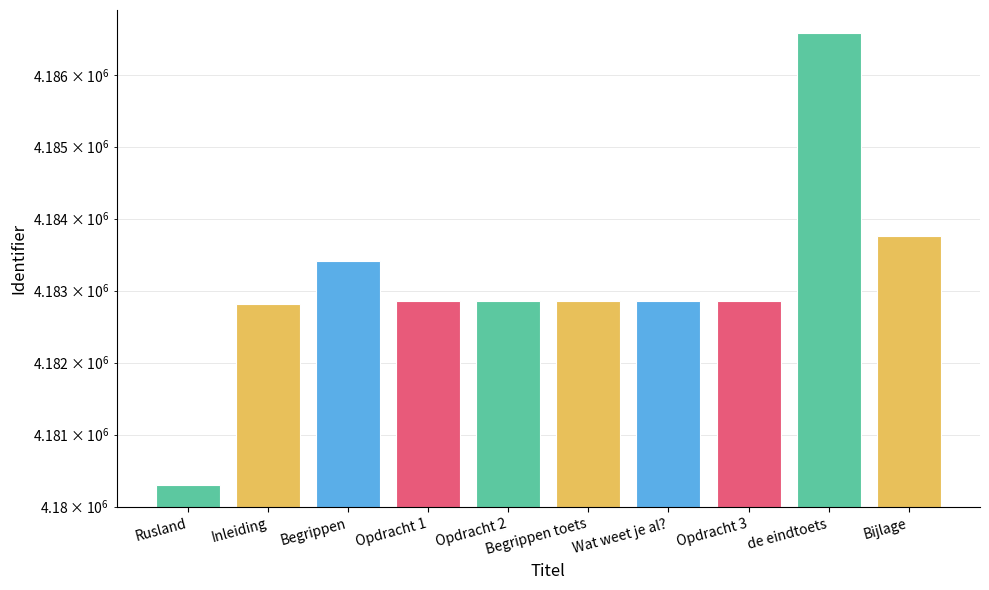

What is the label of the 2nd bar from the left?

Inleiding